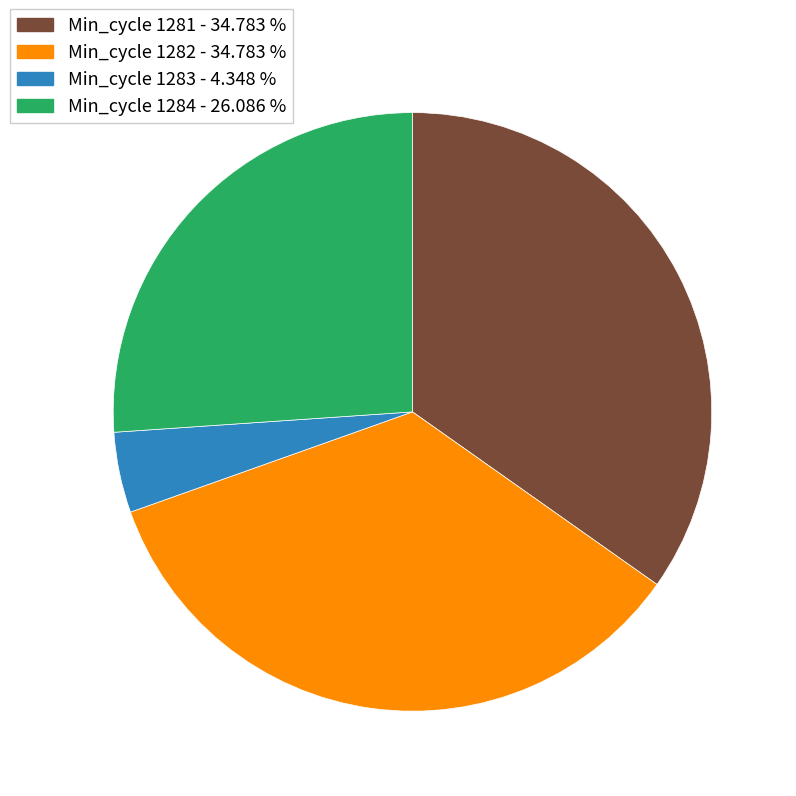

Does any single category account for the majority?

No